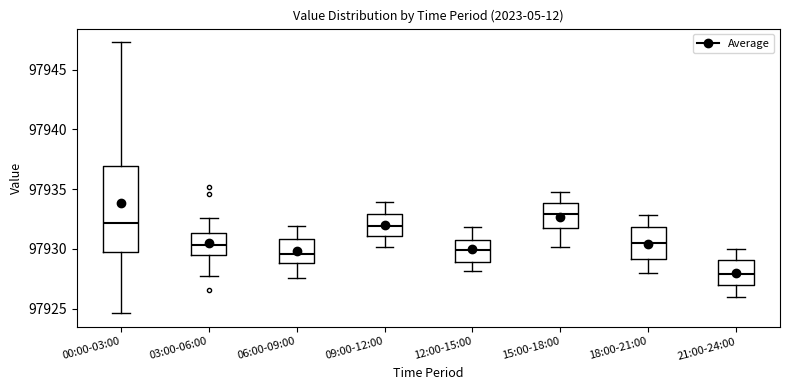

Reading left to right, read every box against the y-axis: the position of its median line, the range the box covers, and the ends of its whiskers. The values are not printed on the chart, so give them approximately, as read against the axis.

00:00-03:00: median 97932.0, box 97929.5 to 97937.0, whiskers 97924.5 to 97947.5
03:00-06:00: median 97930.5, box 97929.5 to 97931.5, whiskers 97927.5 to 97932.5
06:00-09:00: median 97929.5, box 97929.0 to 97931.0, whiskers 97927.5 to 97932.0
09:00-12:00: median 97932.0, box 97931.0 to 97933.0, whiskers 97930.0 to 97934.0
12:00-15:00: median 97930.0, box 97929.0 to 97931.0, whiskers 97928.0 to 97932.0
15:00-18:00: median 97933.0, box 97932.0 to 97934.0, whiskers 97930.0 to 97935.0
18:00-21:00: median 97930.5, box 97929.0 to 97932.0, whiskers 97928.0 to 97933.0
21:00-24:00: median 97928.0, box 97927.0 to 97929.0, whiskers 97926.0 to 97930.0